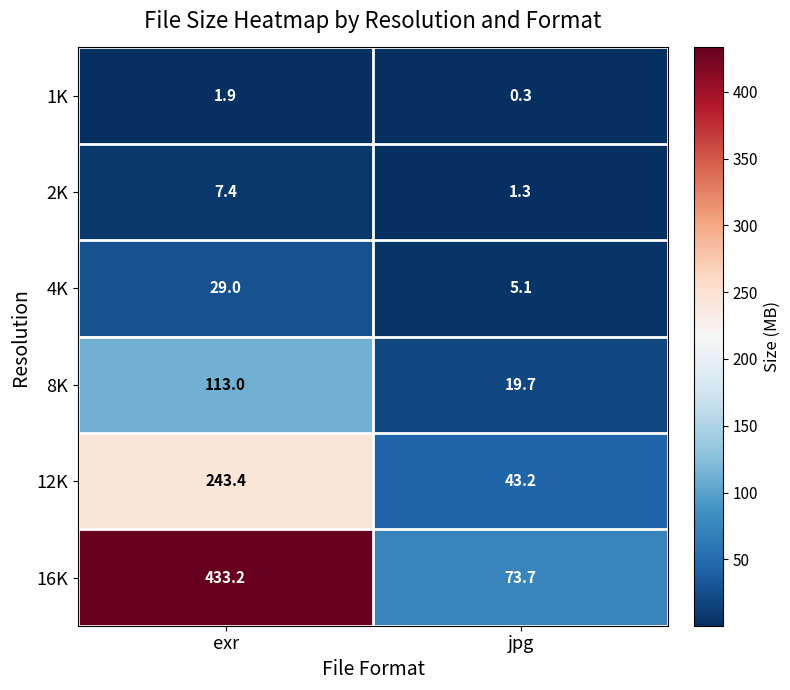

What is the difference between the maximum and minimum values in the 16K series?

359.5